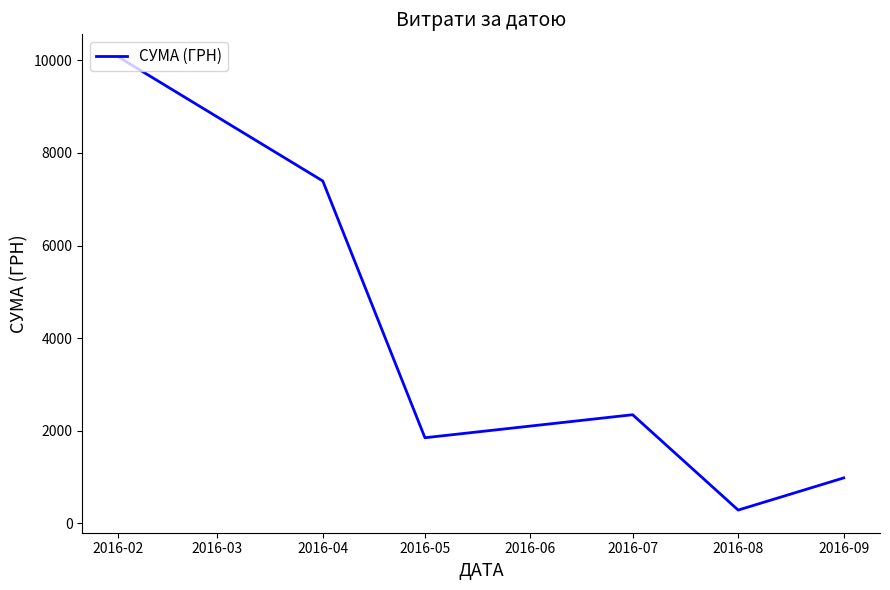

At which label is the value closest to 5179?

2016-04